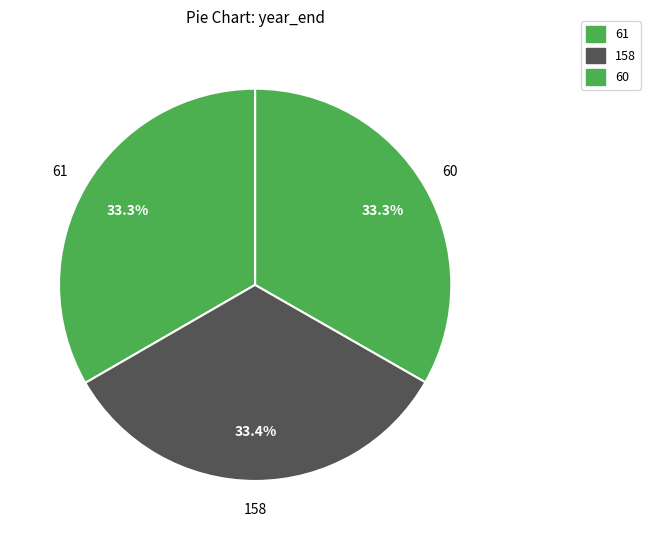

How many segments does this pie chart have?

3